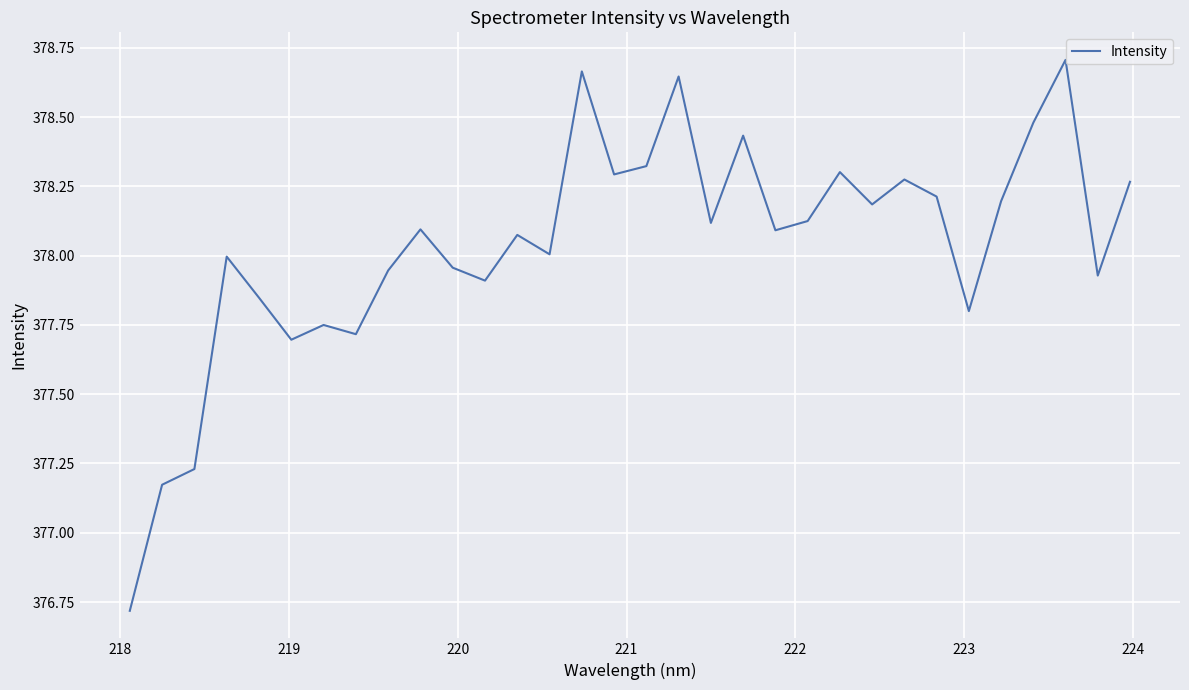

What is the difference between the maximum and minimum values?

2.0